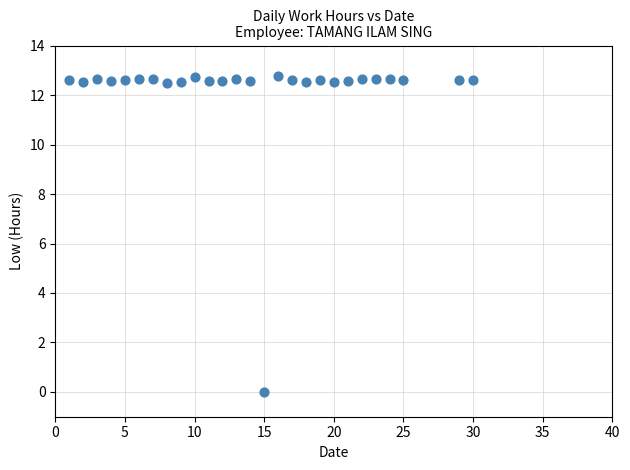

Count the number of points in this scatter plot.

27